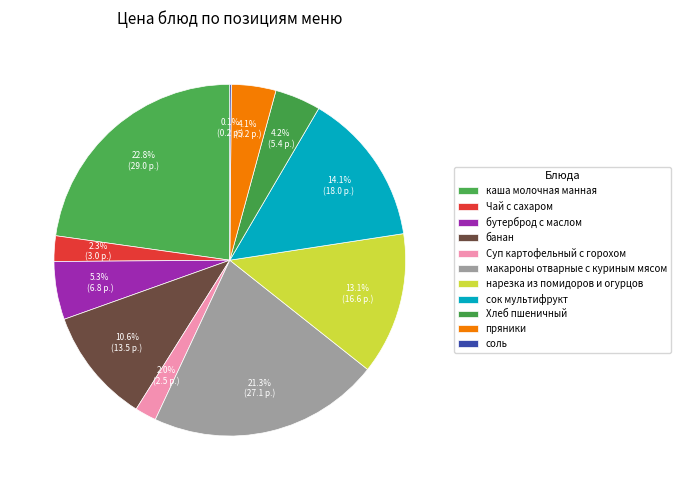

How many slices are in this pie chart?

11